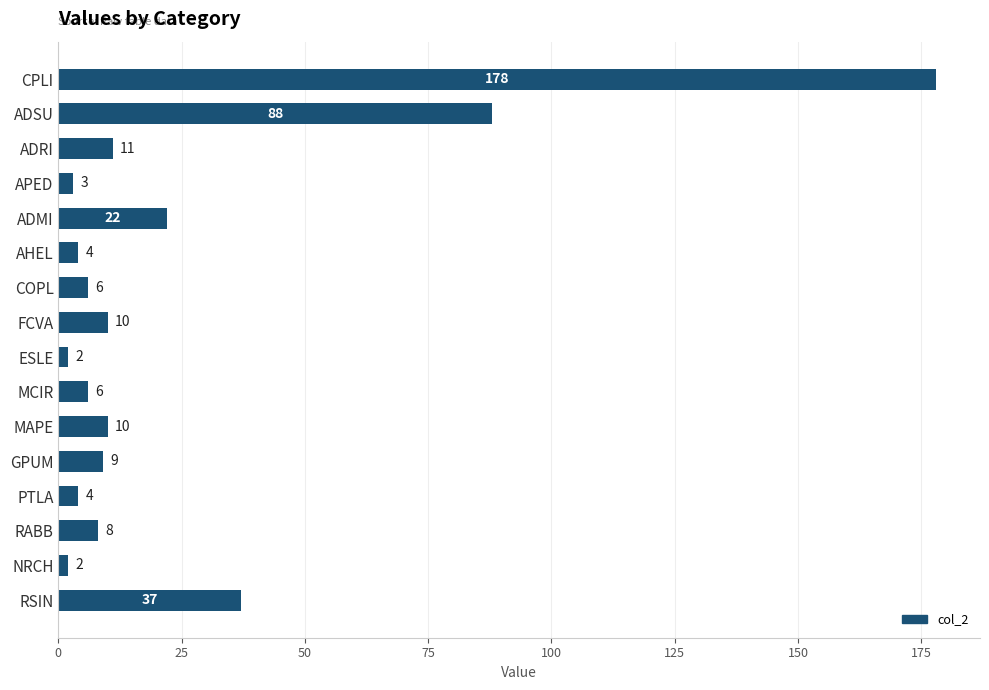

What is the label of the 2nd bar from the bottom?

NRCH